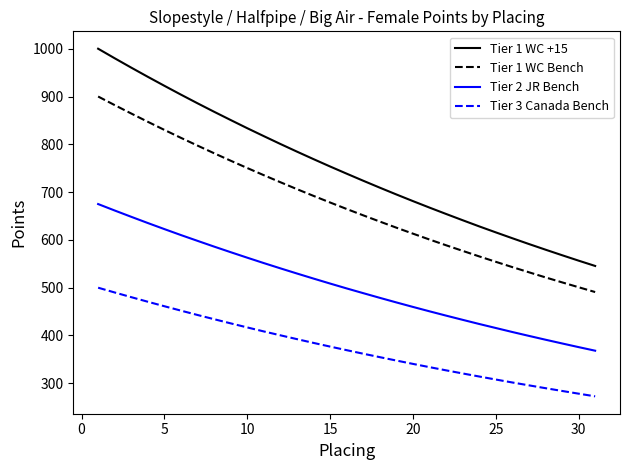

Rank the series by their maximum value, from highest to lowest.

Tier 1 WC +15, Tier 1 WC Bench, Tier 2 JR Bench, Tier 3 Canada Bench